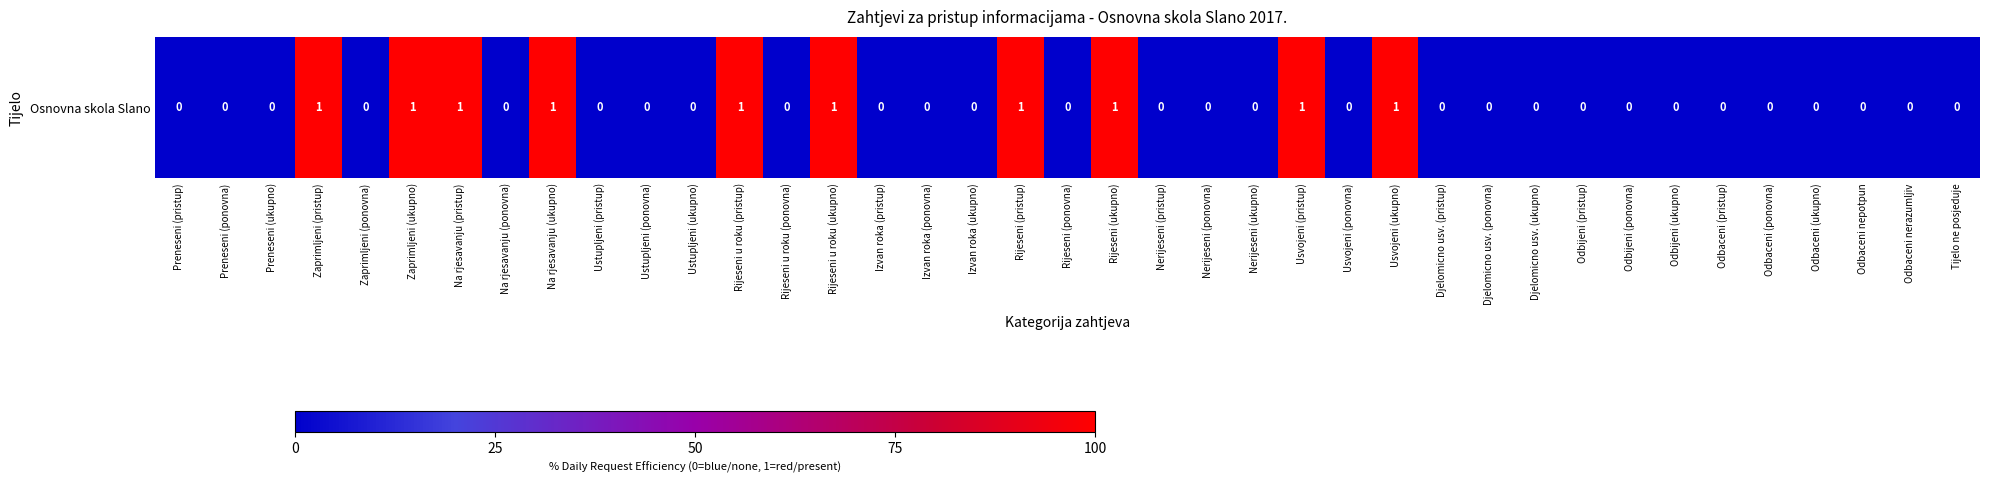

List the labels in order of value, smallest first.

Preneseni (pristup), Preneseni (ponovna), Preneseni (ukupno), Zaprimljeni (ponovna), Na rjesavanju (ponovna), Ustupljeni (pristup), Ustupljeni (ponovna), Ustupljeni (ukupno), Rijeseni u roku (ponovna), Izvan roka (pristup), Izvan roka (ponovna), Izvan roka (ukupno), Rijeseni (ponovna), Nerijeseni (pristup), Nerijeseni (ponovna), Nerijeseni (ukupno), Usvojeni (ponovna), Djelomicno usv. (pristup), Djelomicno usv. (ponovna), Djelomicno usv. (ukupno), Odbijeni (pristup), Odbijeni (ponovna), Odbijeni (ukupno), Odbaceni (pristup), Odbaceni (ponovna), Odbaceni (ukupno), Odbaceni nepotpun, Odbaceni nerazumljiv, Tijelo ne posjeduje, Zaprimljeni (pristup), Zaprimljeni (ukupno), Na rjesavanju (pristup), Na rjesavanju (ukupno), Rijeseni u roku (pristup), Rijeseni u roku (ukupno), Rijeseni (pristup), Rijeseni (ukupno), Usvojeni (pristup), Usvojeni (ukupno)